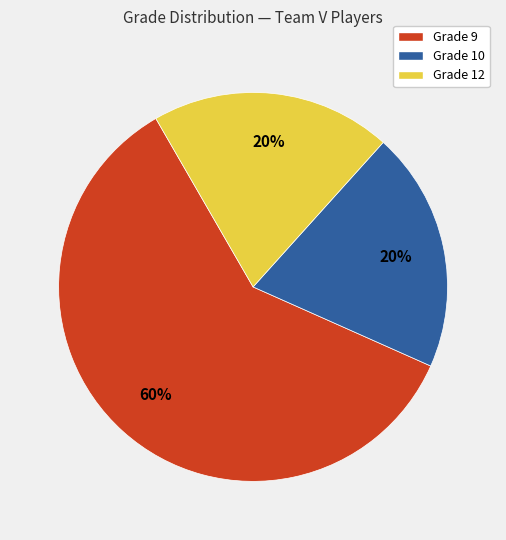

Does any single category account for the majority?

Yes